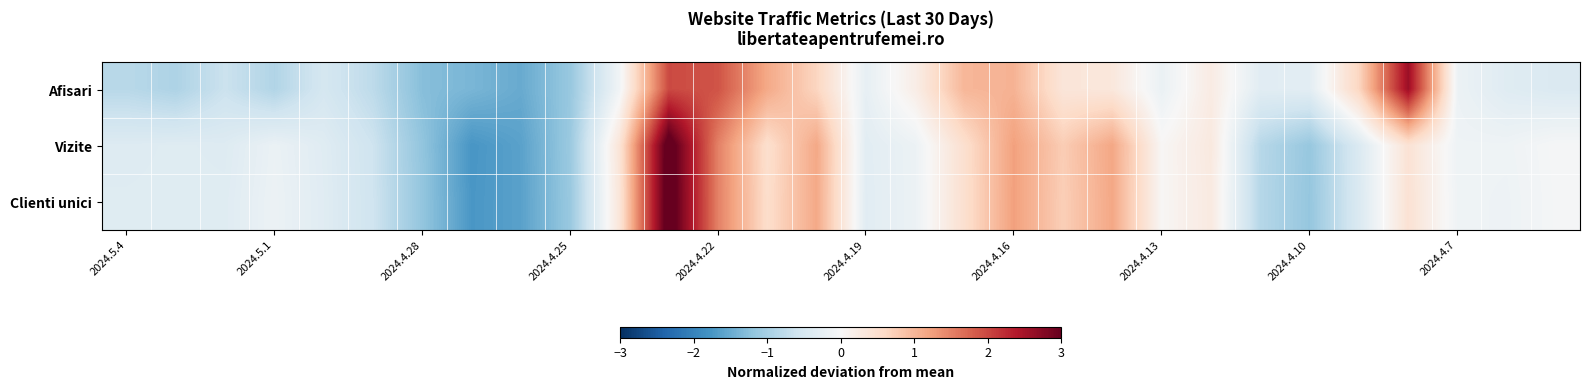

What is the greatest value displayed?

3.2